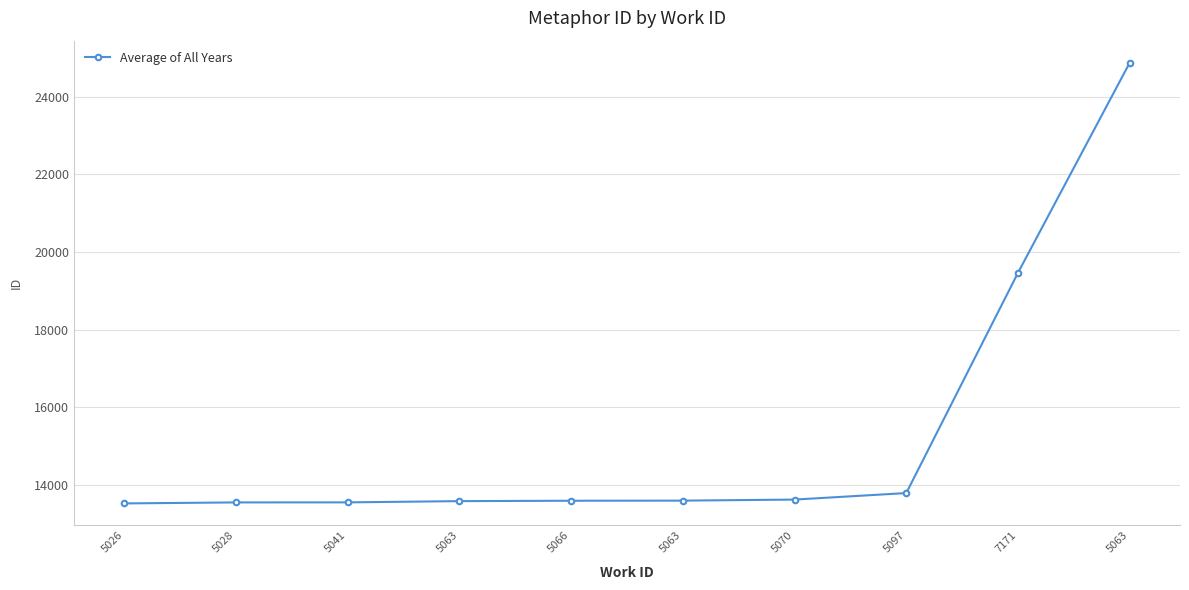

Reading right to left, transcribe all the data shown in this chart.

5063=24876	7171=19462	5097=13785	5070=13617	5063=13590	5066=13587	5063=13577	5041=13545	5028=13544	5026=13518